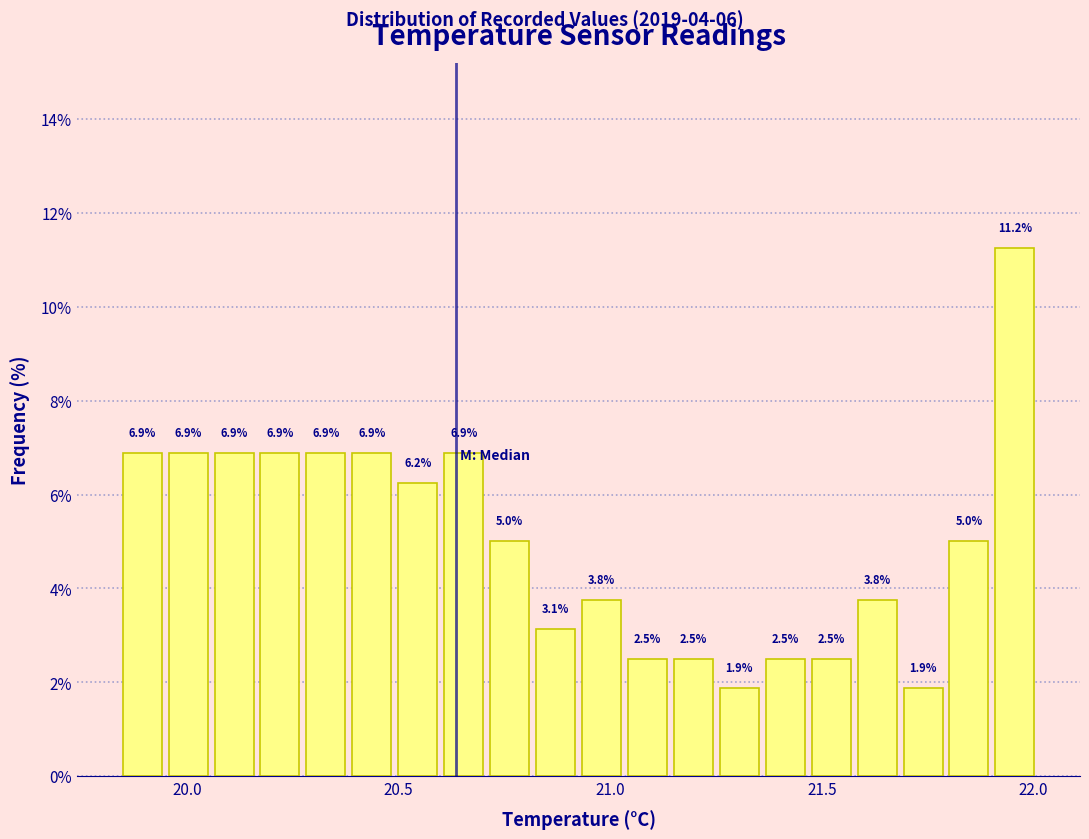

Read against the x-axis, roughly where is the centre of the tallest bar?

21.95